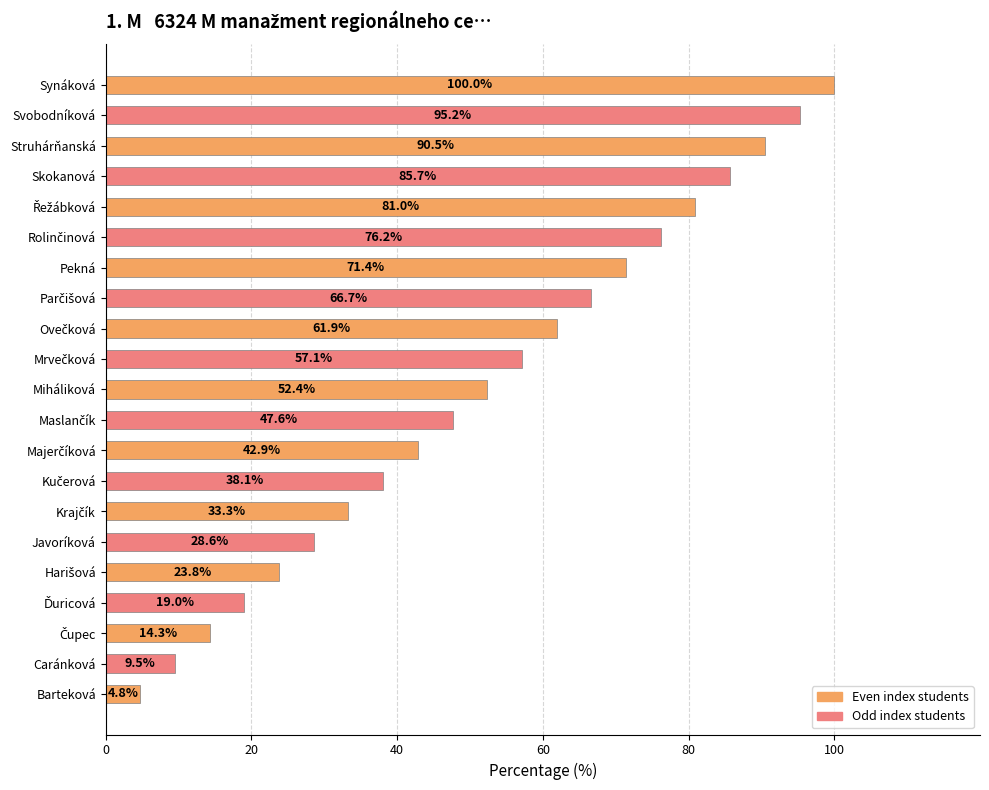

Is it true that the value at Barteková is 4.8?

True